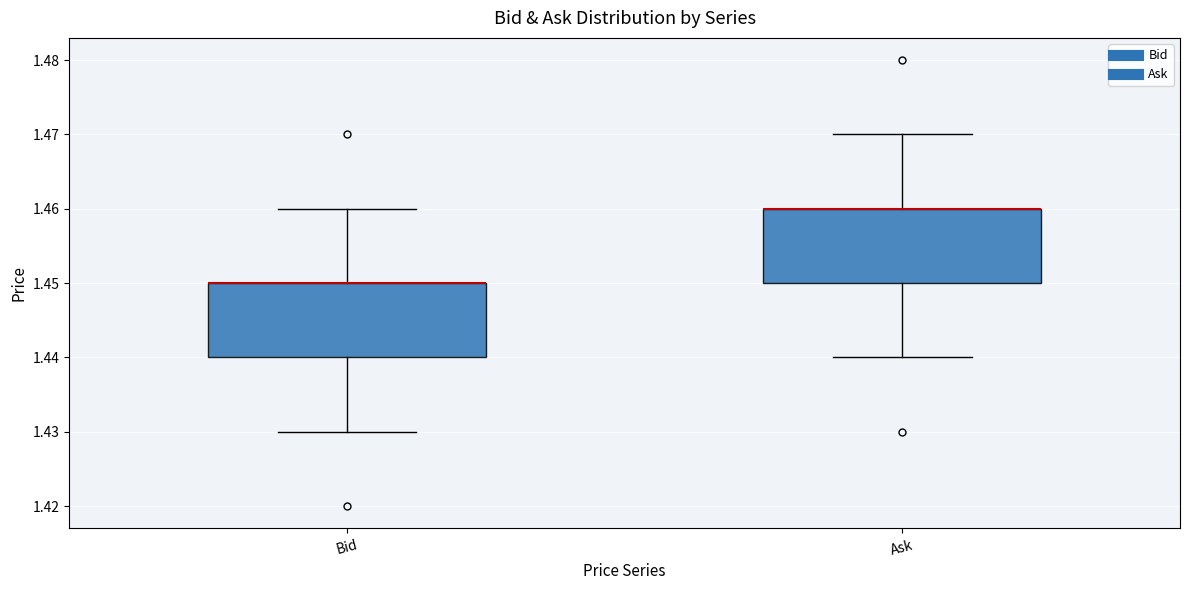

Reading left to right, transcribe this box plot: for each box, give where its median line is, the range the box spans, and where its two whiskers end, as read against the y-axis. The values are not printed on the chart, so give them approximately, as read against the axis.

Bid: median 1.45 (drawn on the box's upper edge), box 1.44 to 1.45, whiskers 1.43 to 1.46
Ask: median 1.46 (drawn on the box's upper edge), box 1.45 to 1.46, whiskers 1.44 to 1.47